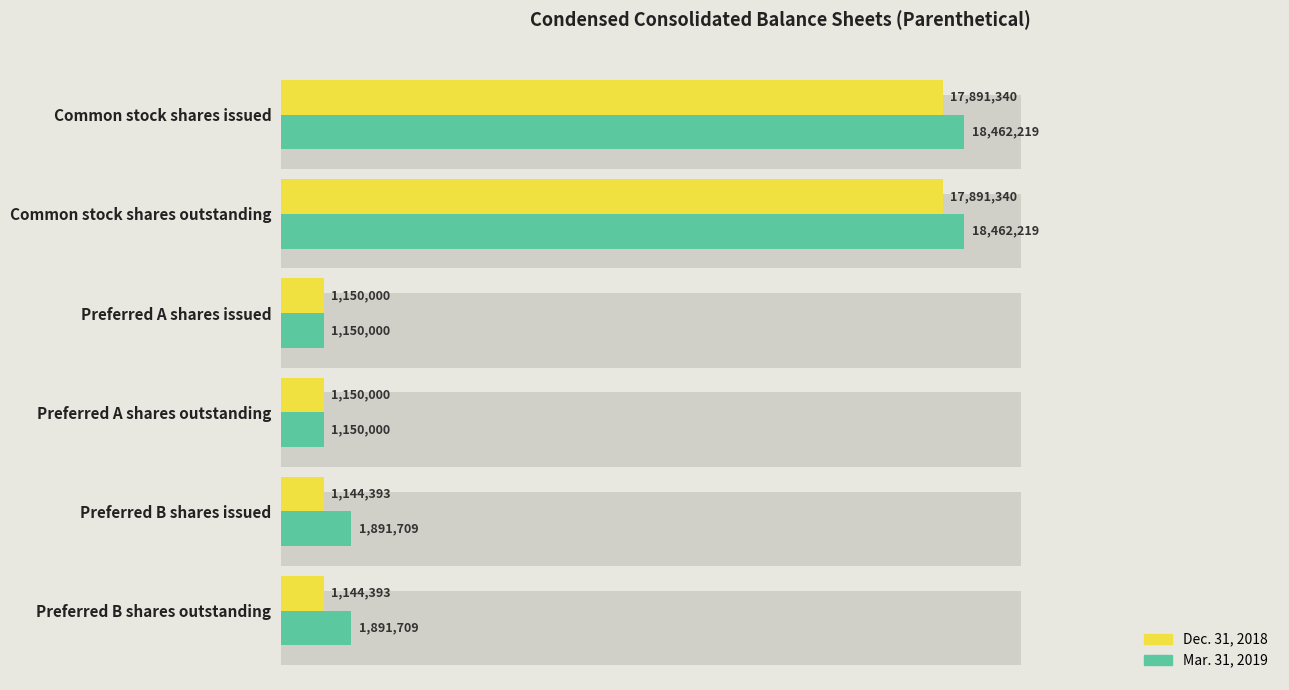

What is the sum of all Dec. 31, 2018 values?

40371466